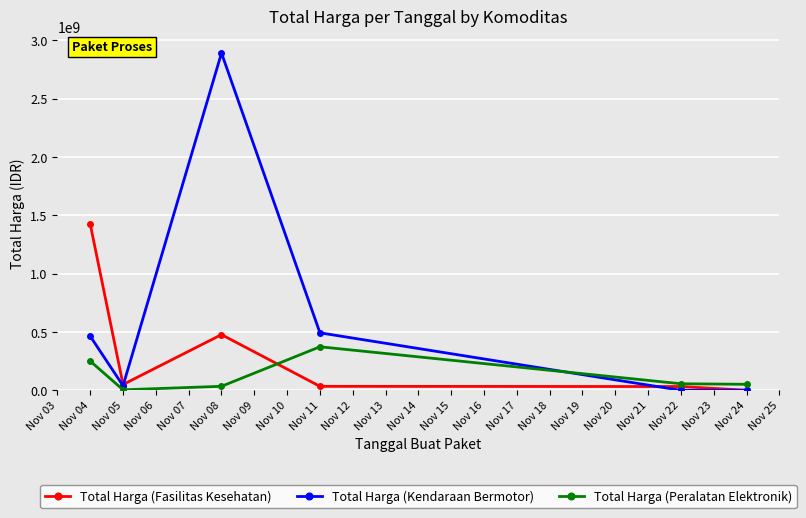

At which category does Total Harga (Peralatan Elektronik) reach its first local peak?

Nov 11